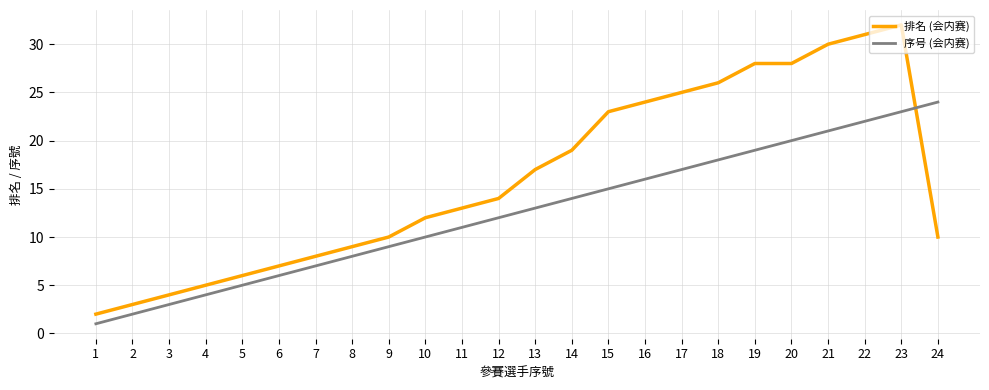

At which label does 排名 (会内赛) reach its minimum?

1